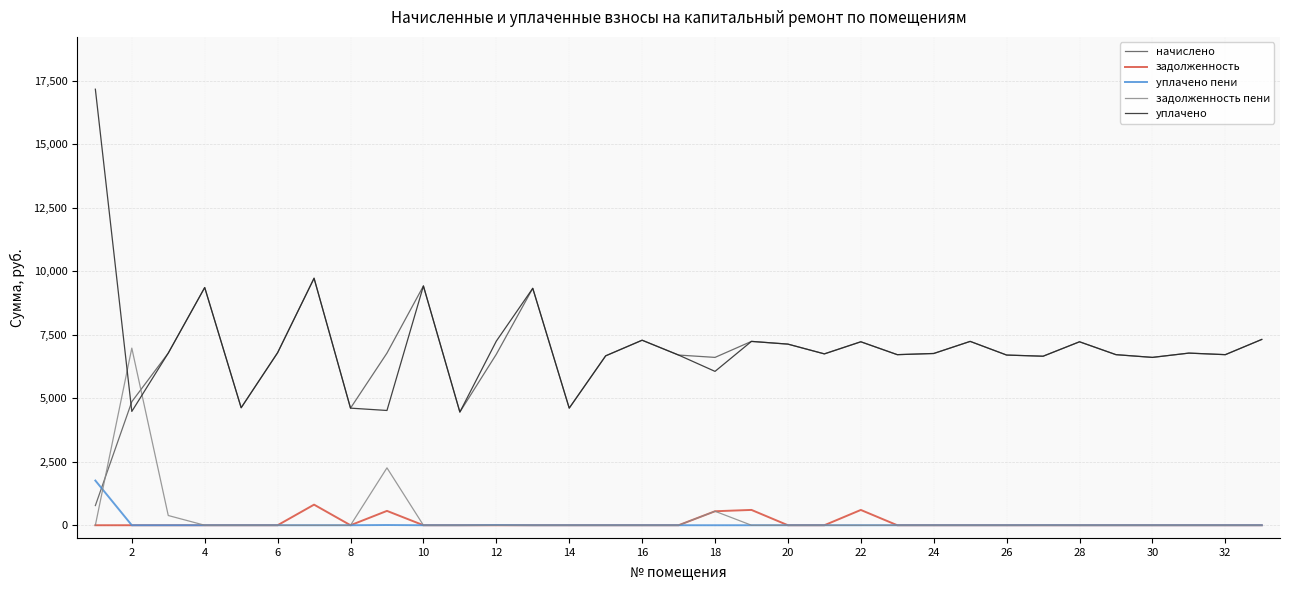

What is the difference between the maximum and second lowest values in the задолженность пени series?

6969.6